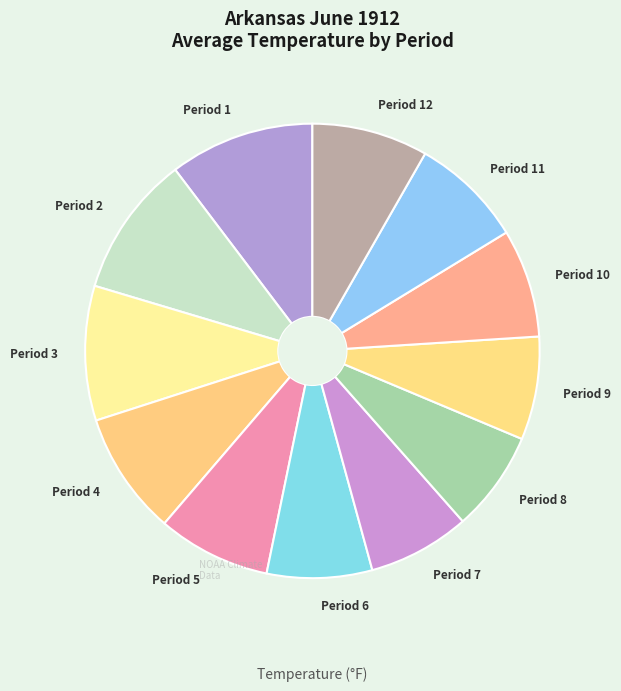

Do Period 8 and Period 9 together represent more than half of the pie?

No